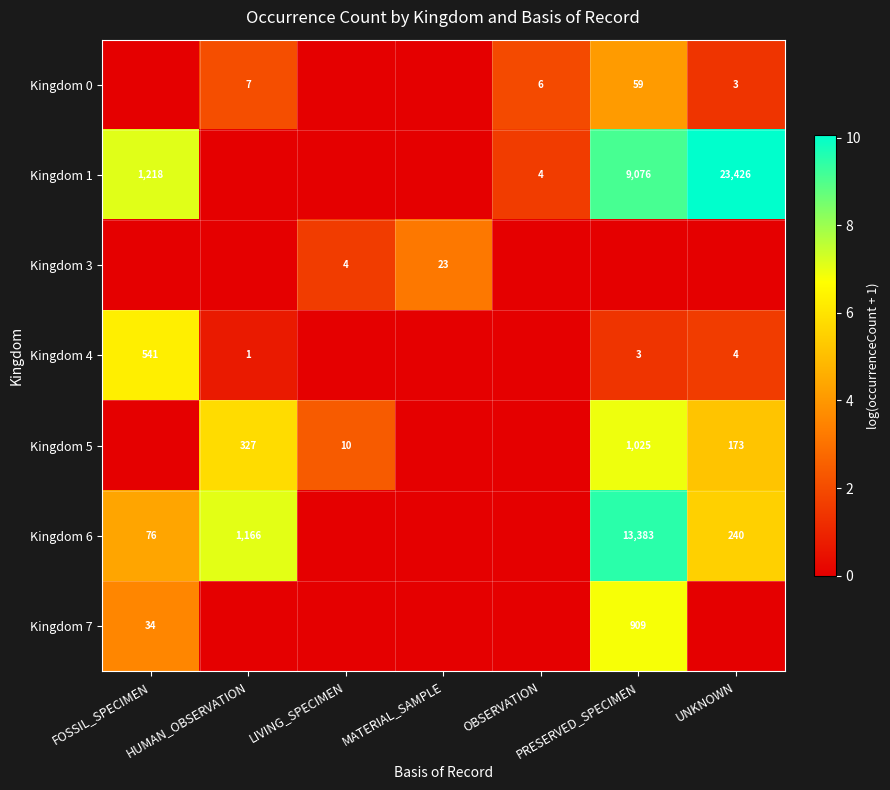

The Kingdom 6 series shows 240 at UNKNOWN. True or false?

True